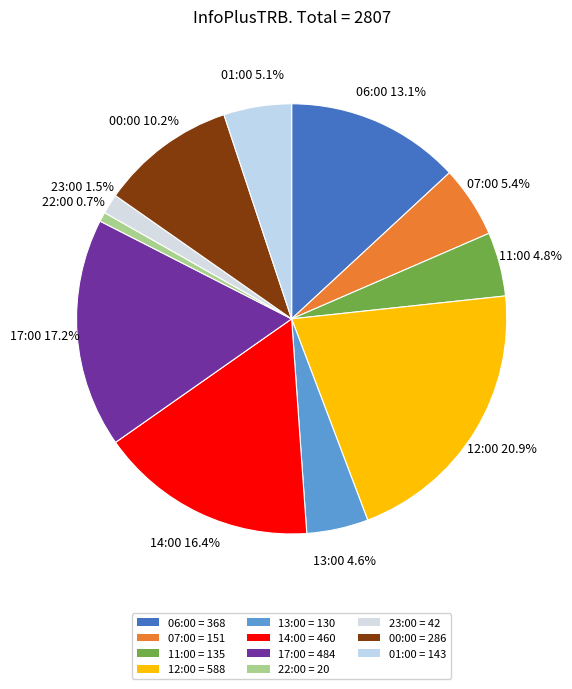

To the nearest percent, what is the combined percentage of 23:00 and 07:00?

7%